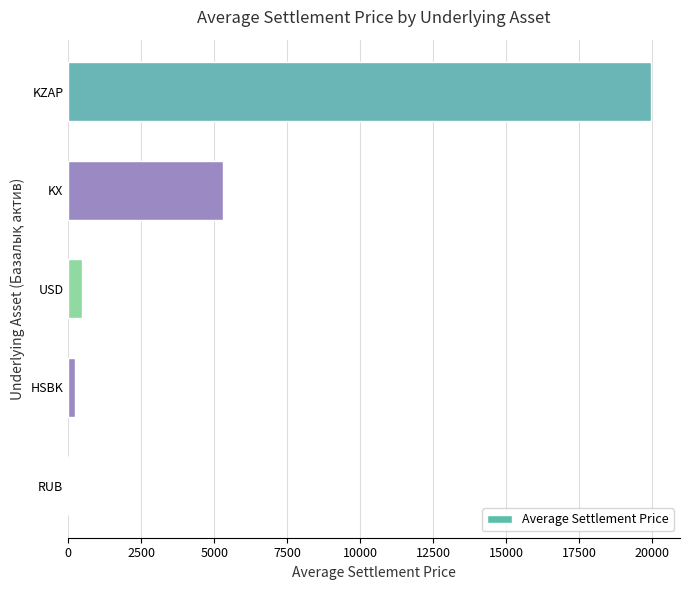

Where is the data nearest to the value 9975?

KX